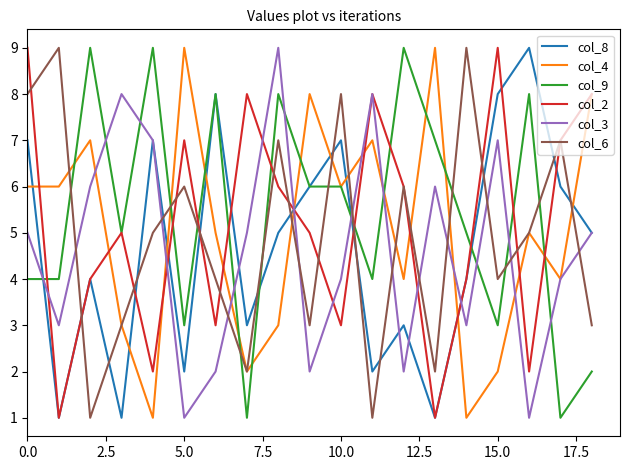

What is the maximum value shown in the chart?

9